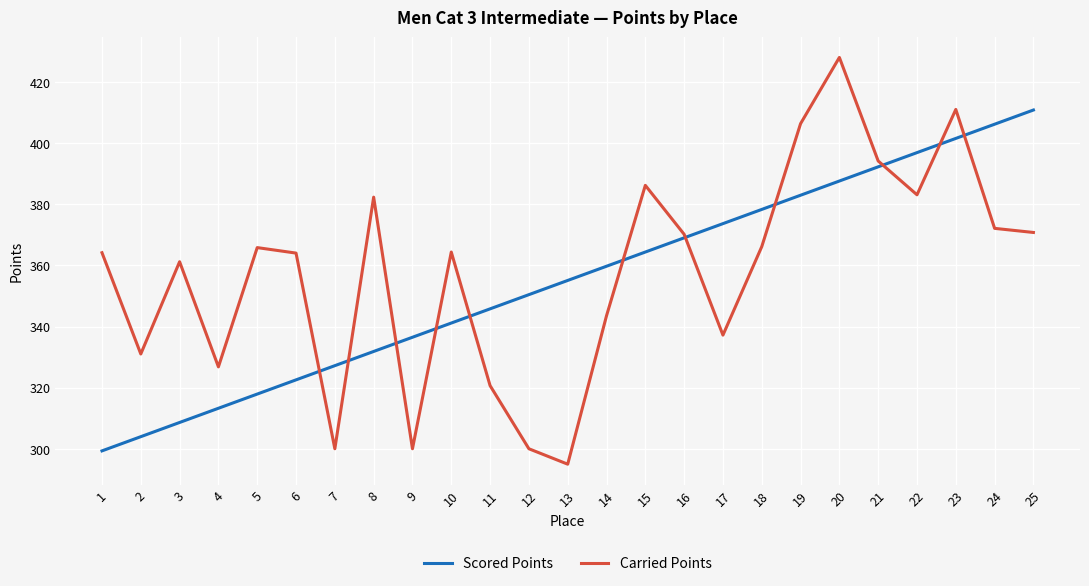

Which series has the largest total across all categories?

Carried Points